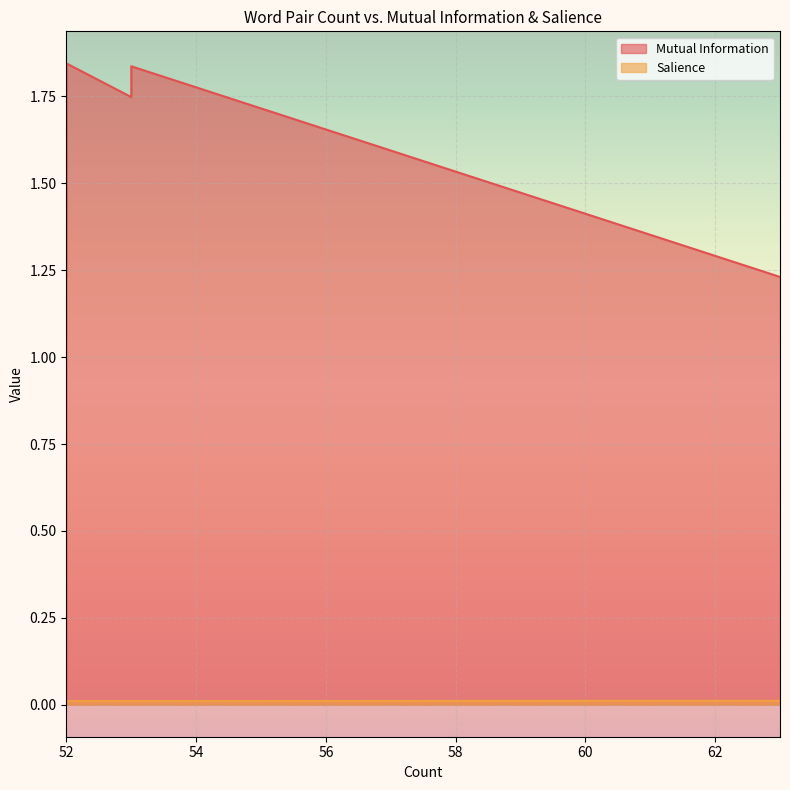

Where is the first local minimum for Mutual Information?

53